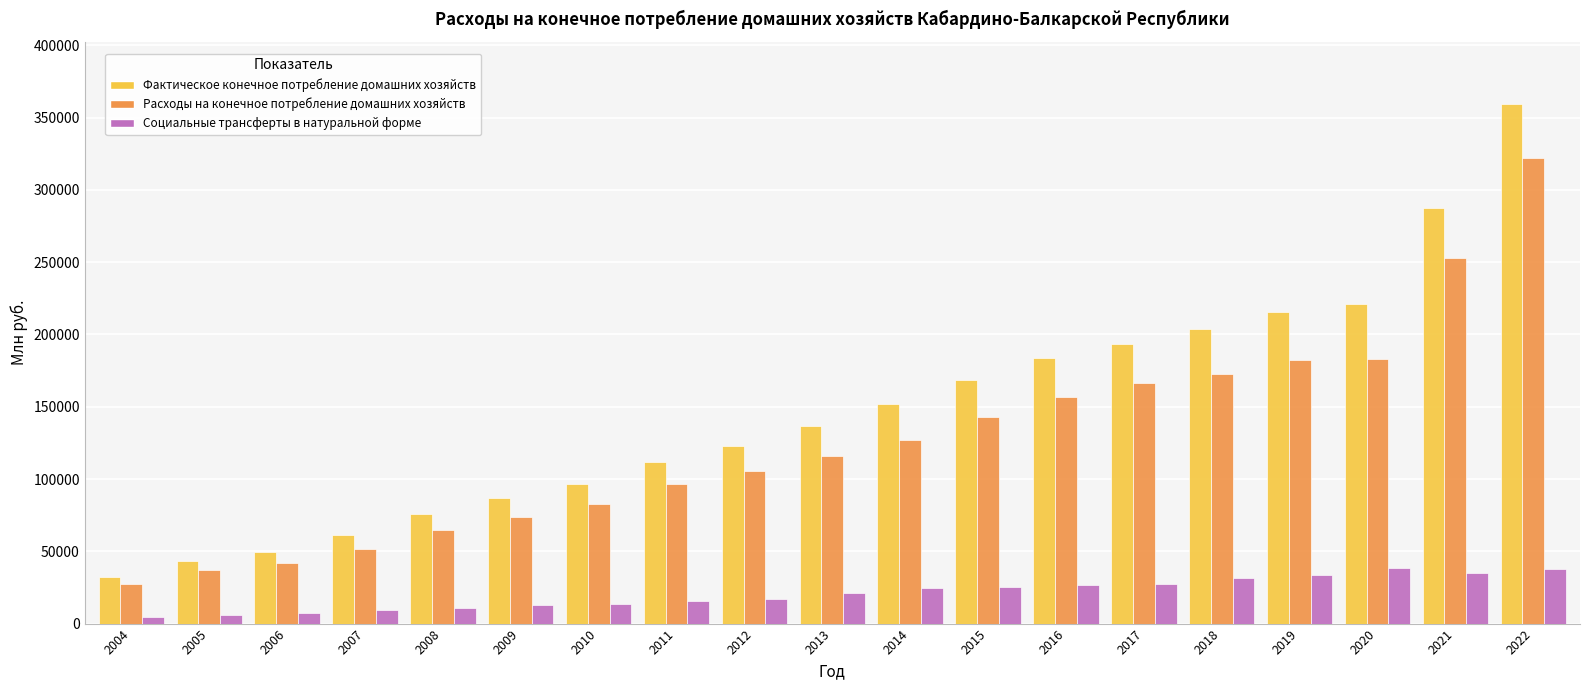

List the series in order of their peak value, lowest first.

Социальные трансферты в натуральной форме, Расходы на конечное потребление домашних хозяйств, Фактическое конечное потребление домашних хозяйств